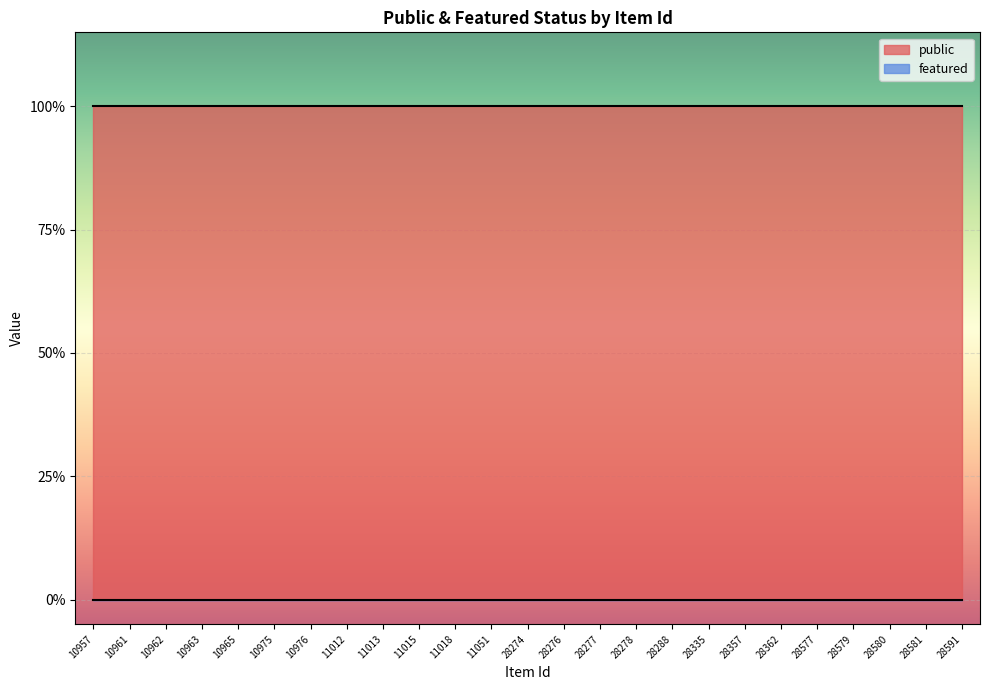

Rank the series at 28591 from highest to lowest value.

public, featured